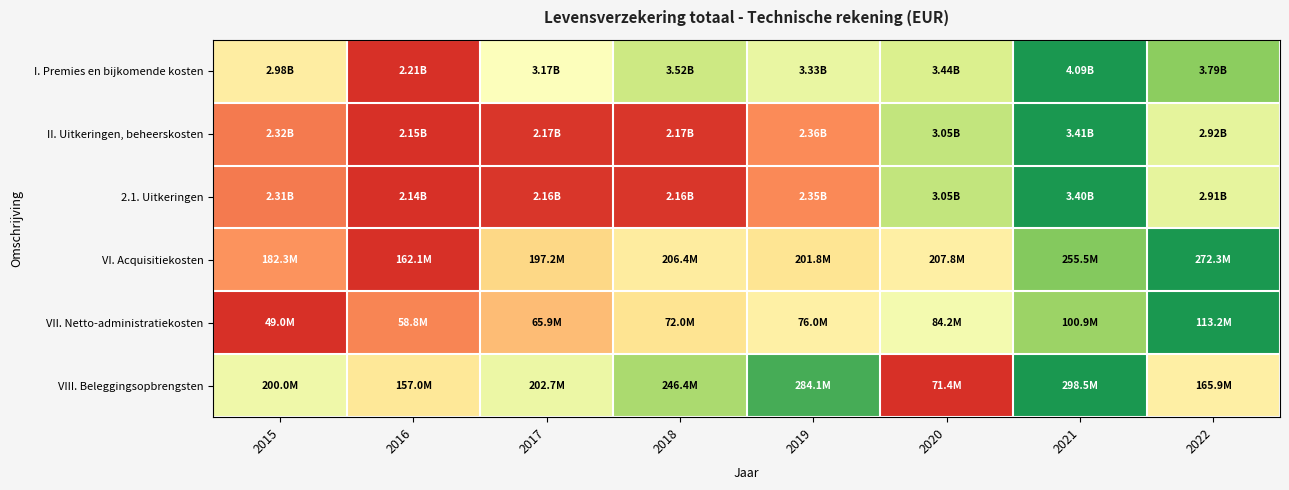

What is the spread (max minus min) of values at 2020?

0.7